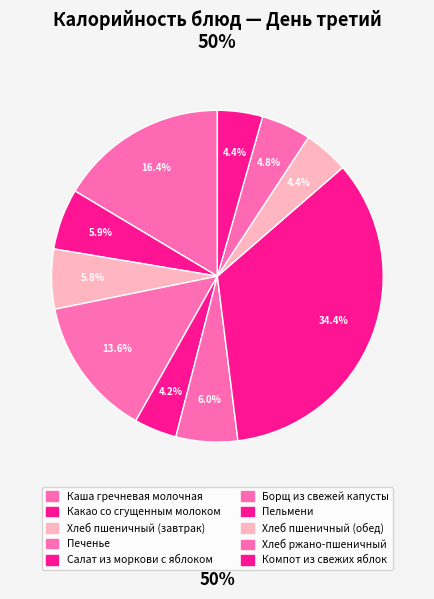

Count the number of slices in the pie.

10